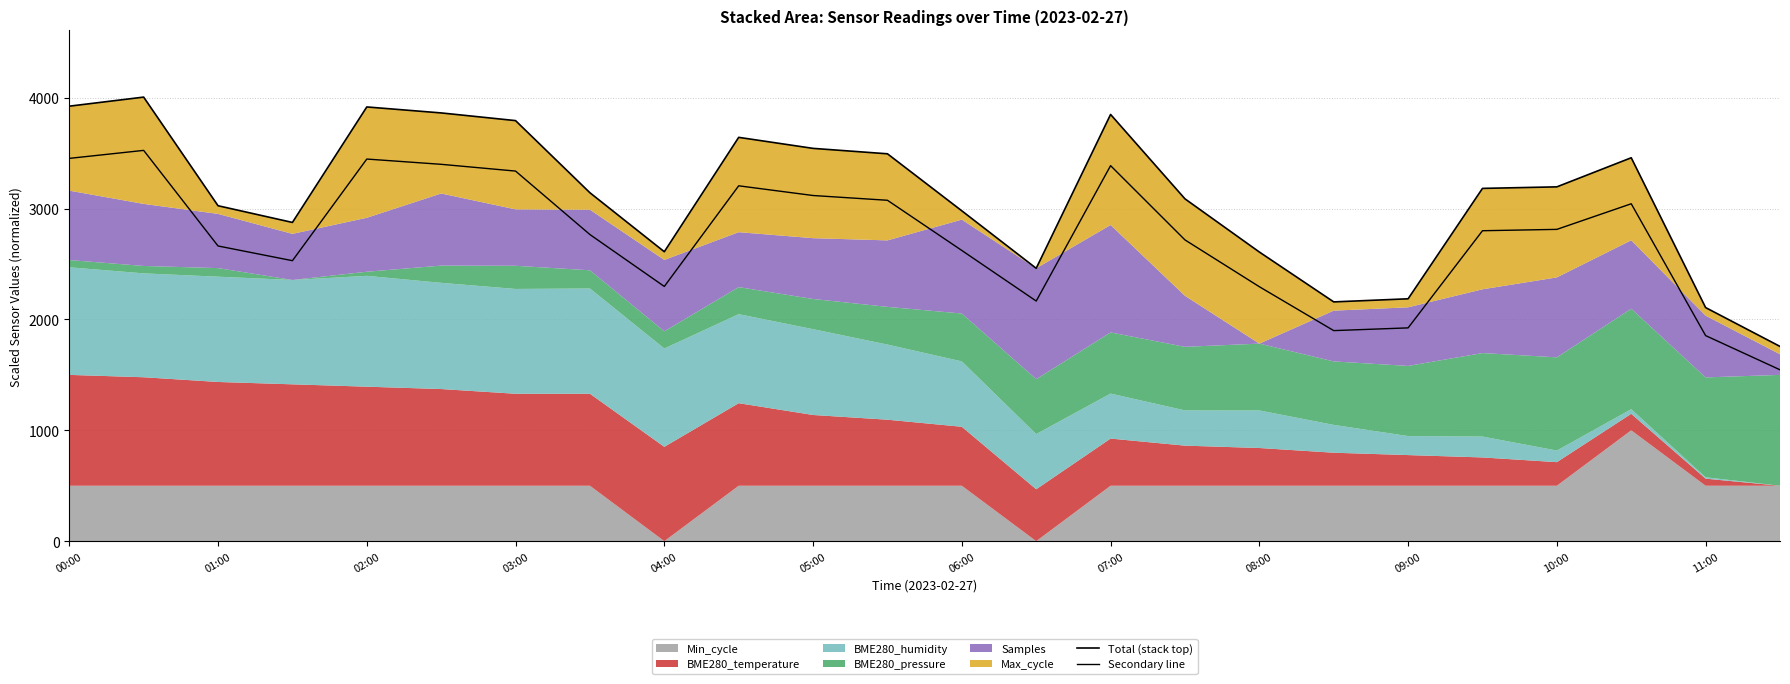

In Total (stack top), how many points are higher than both neighbors (excluding endpoints)?

5